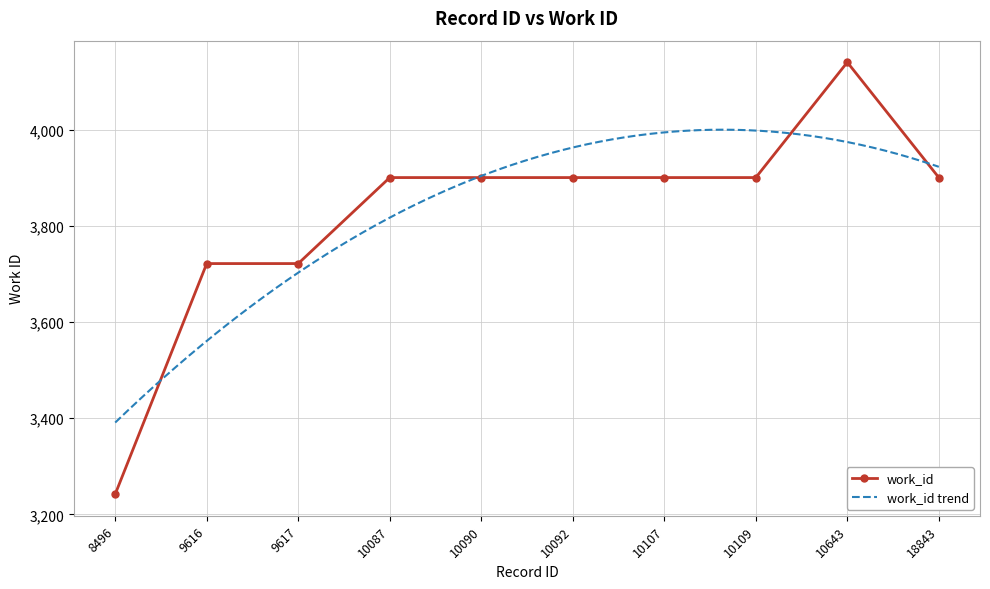

Which label corresponds to the smallest value in the chart?

8496